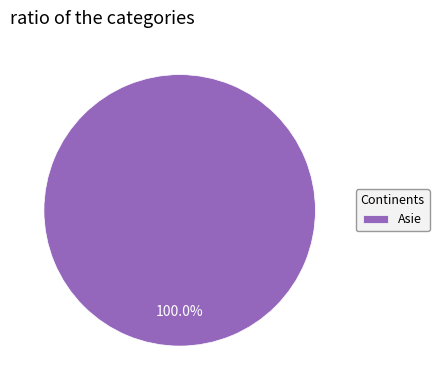

What is the majority slice?

Asie